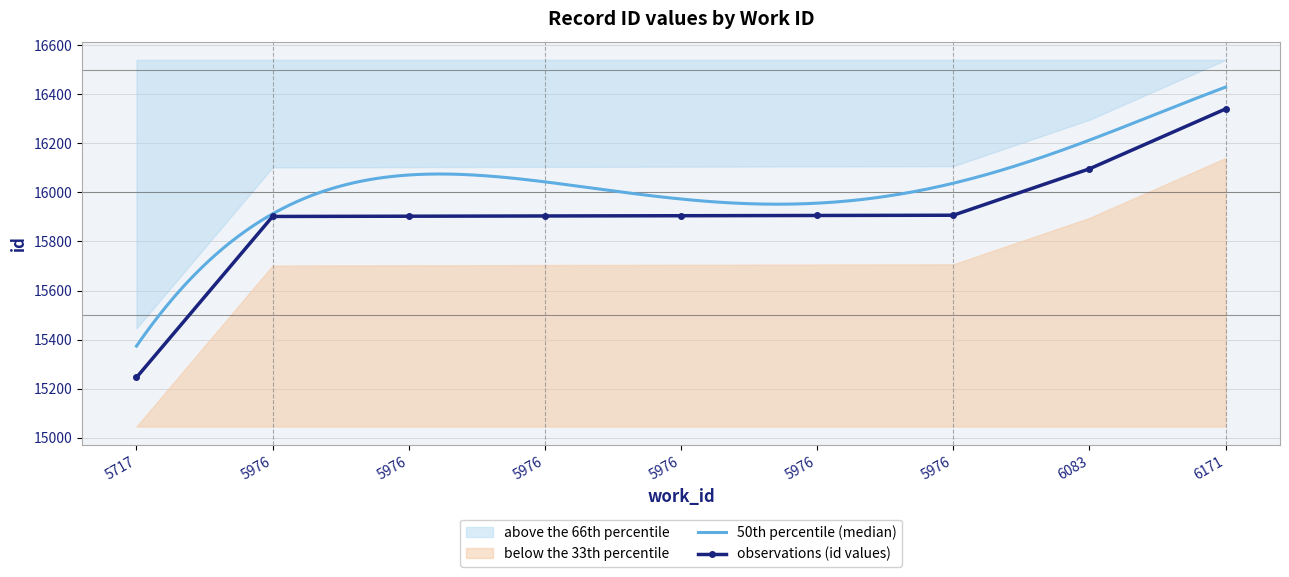

What is the change in value from 5976 to 5976?

+1